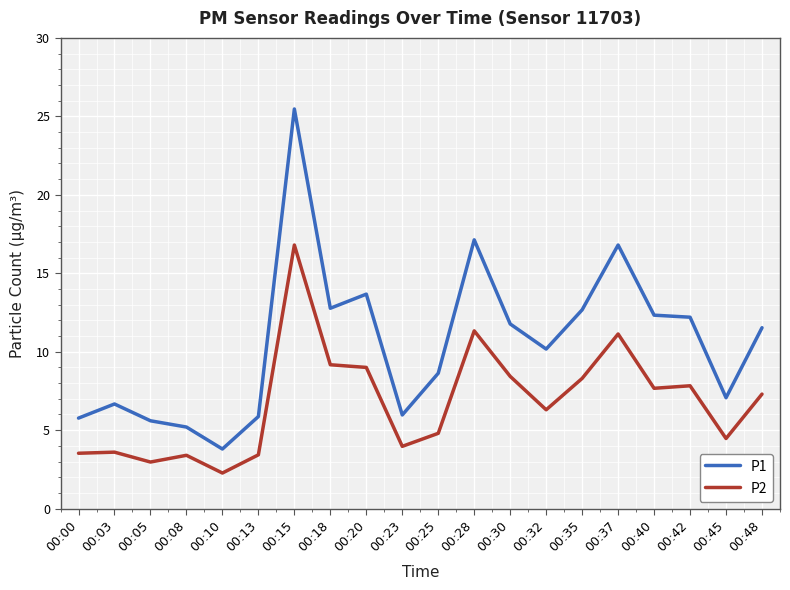

True or false: P2 and P1 intersect in this chart.

False